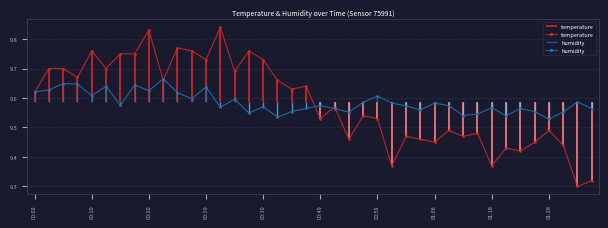

True or false: temperature and humidity intersect in this chart.

True